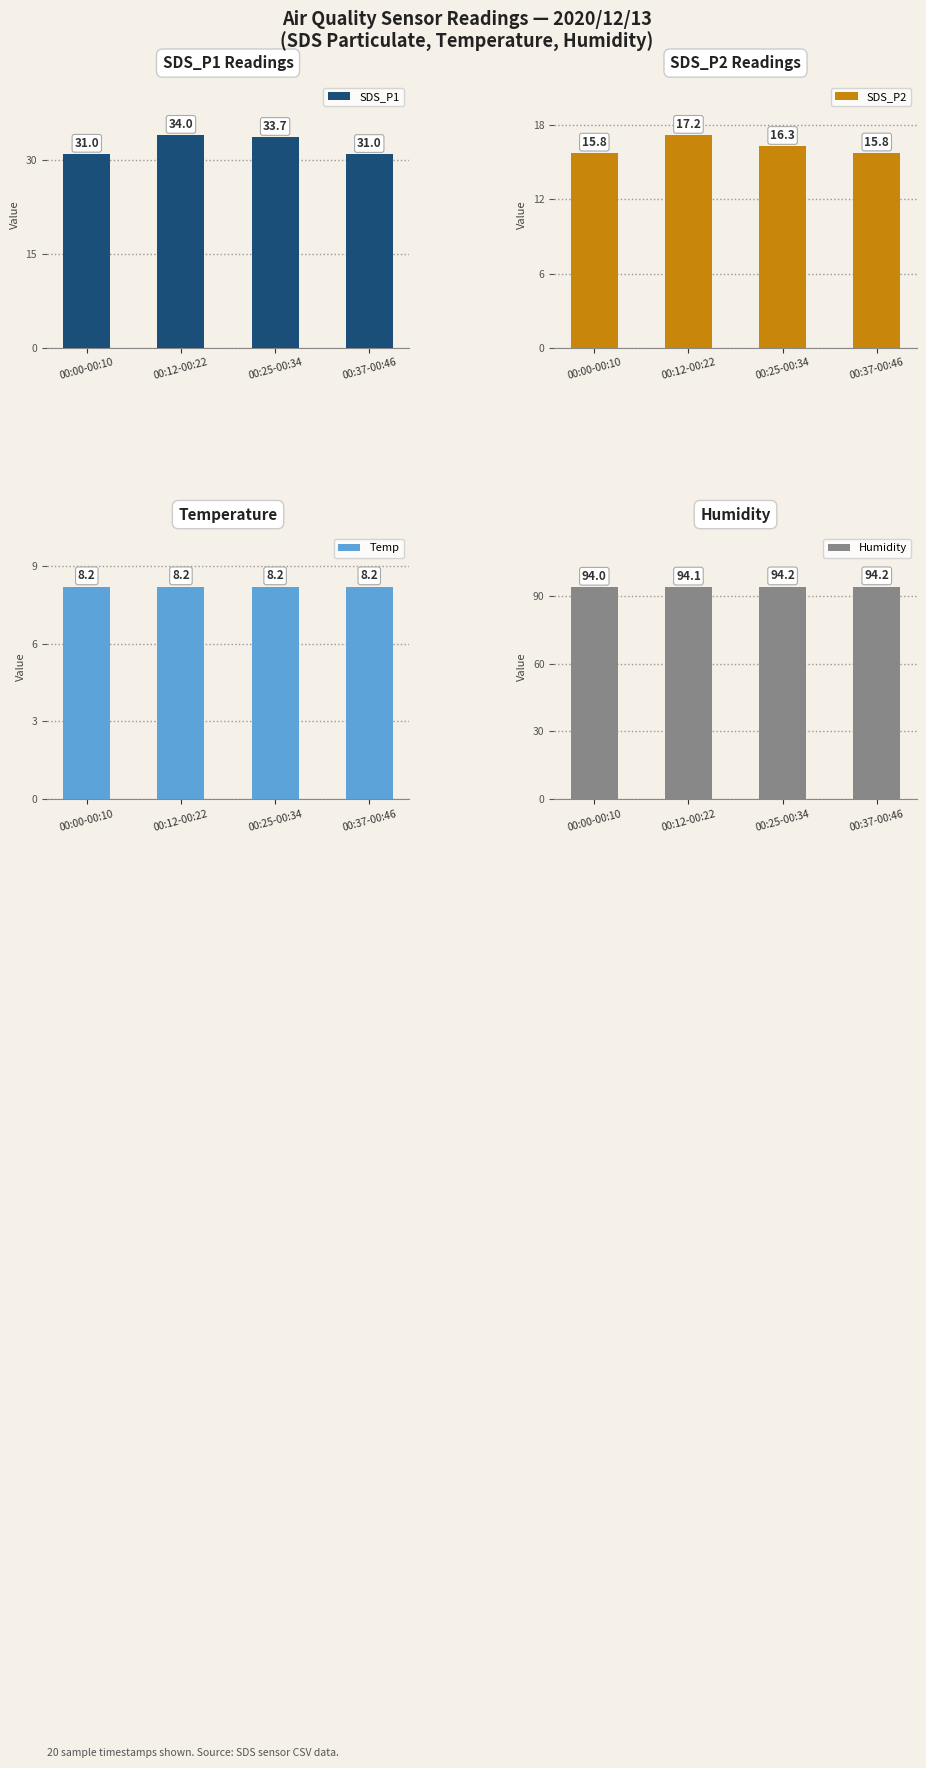

How many categories are shown in the chart?

4